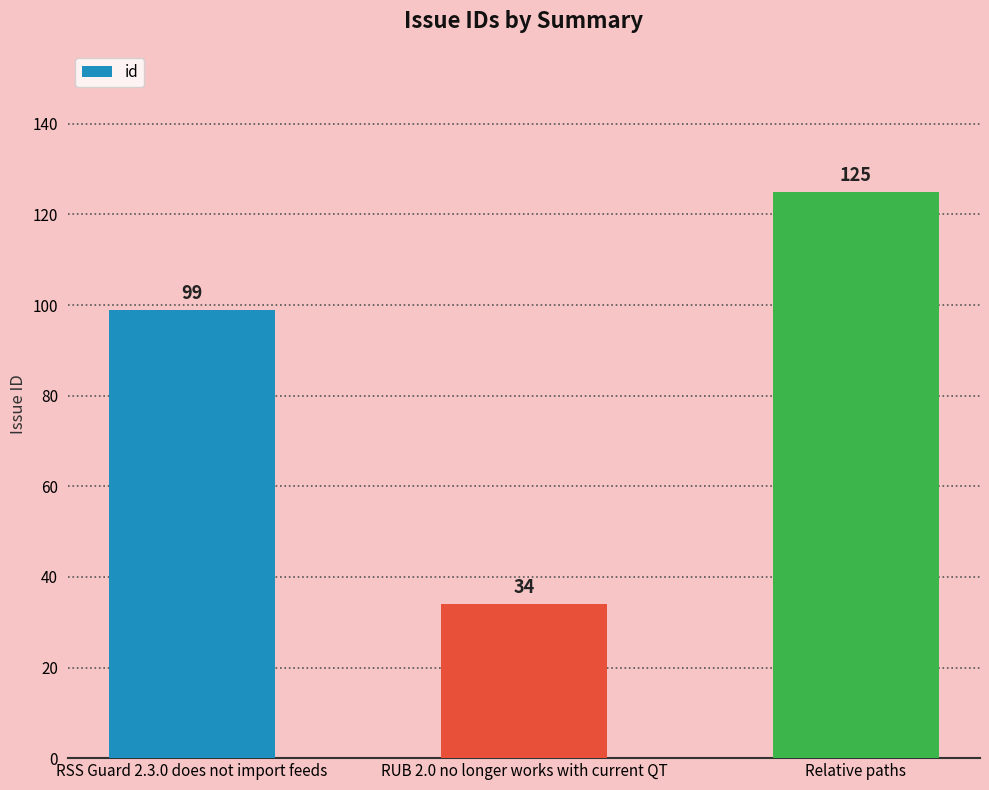

Reading left to right, list all the values displayed in this chart.

RSS Guard 2.3.0 does not import feeds=99	RUB 2.0 no longer works with current QT=34	Relative paths=125